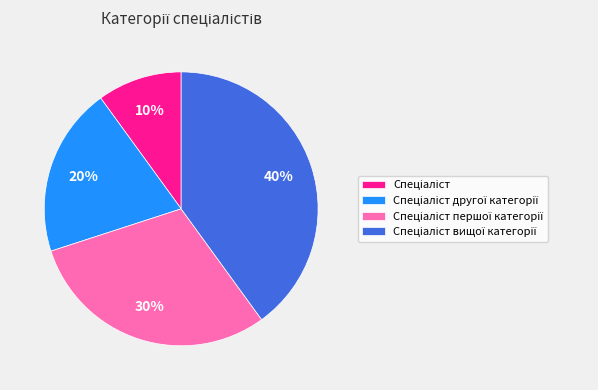

Is there a majority slice in this chart?

No